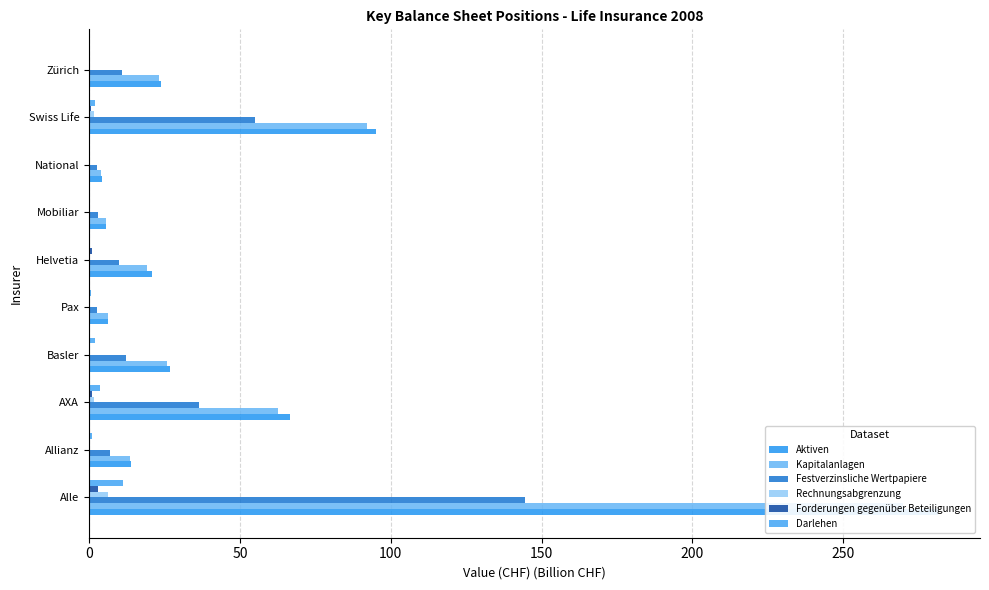

What are all the series names shown in the legend?

Aktiven, Kapitalanlagen, Festverzinsliche Wertpapiere, Rechnungsabgrenzung, Forderungen gegenüber Beteiligungen, Darlehen